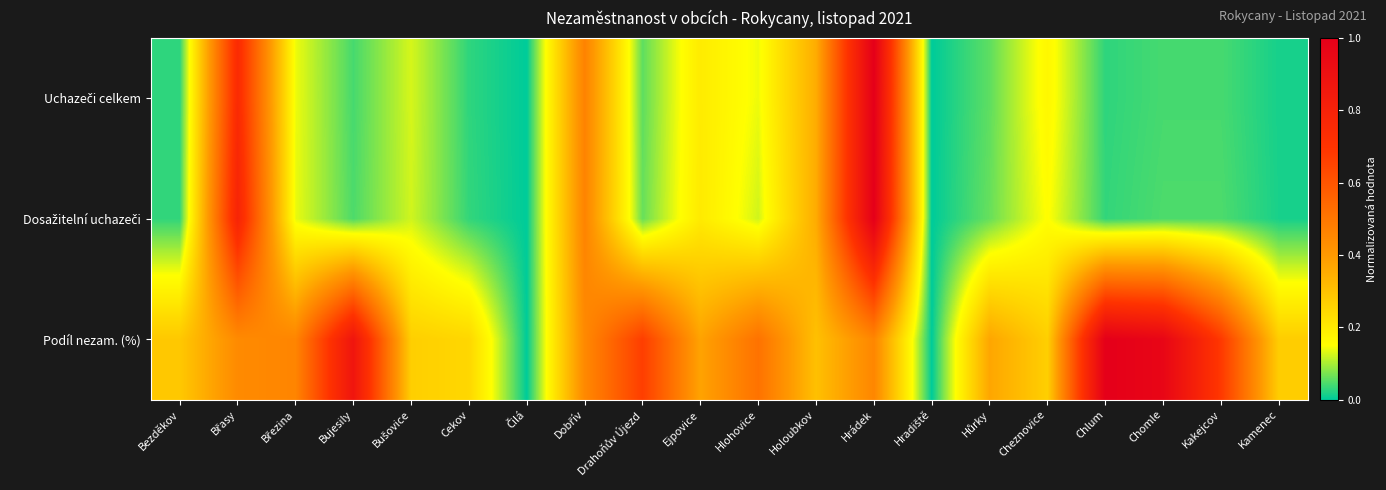

At how many categories does at least one series exceed 0?

18